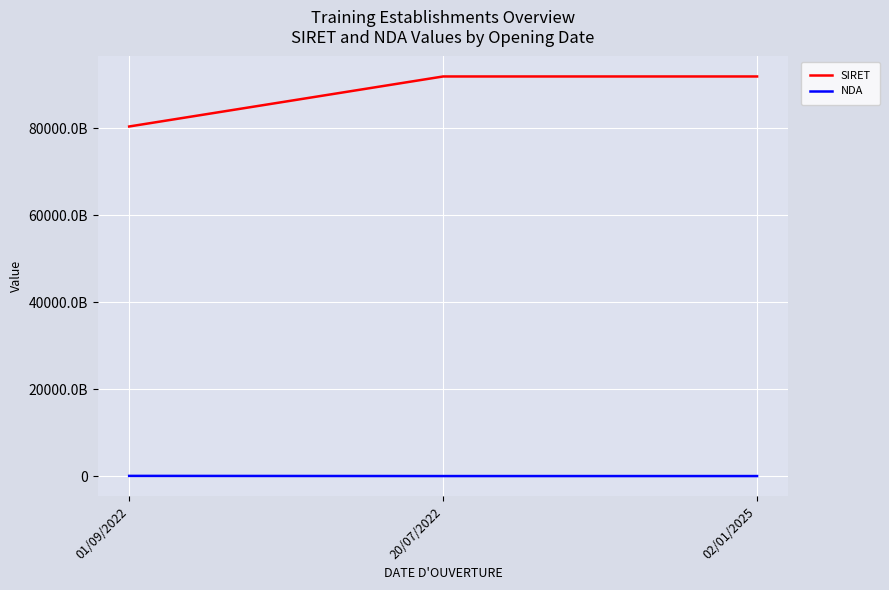

Is the value of SIRET at 01/09/2022 greater than the value of NDA at 20/07/2022?

Yes